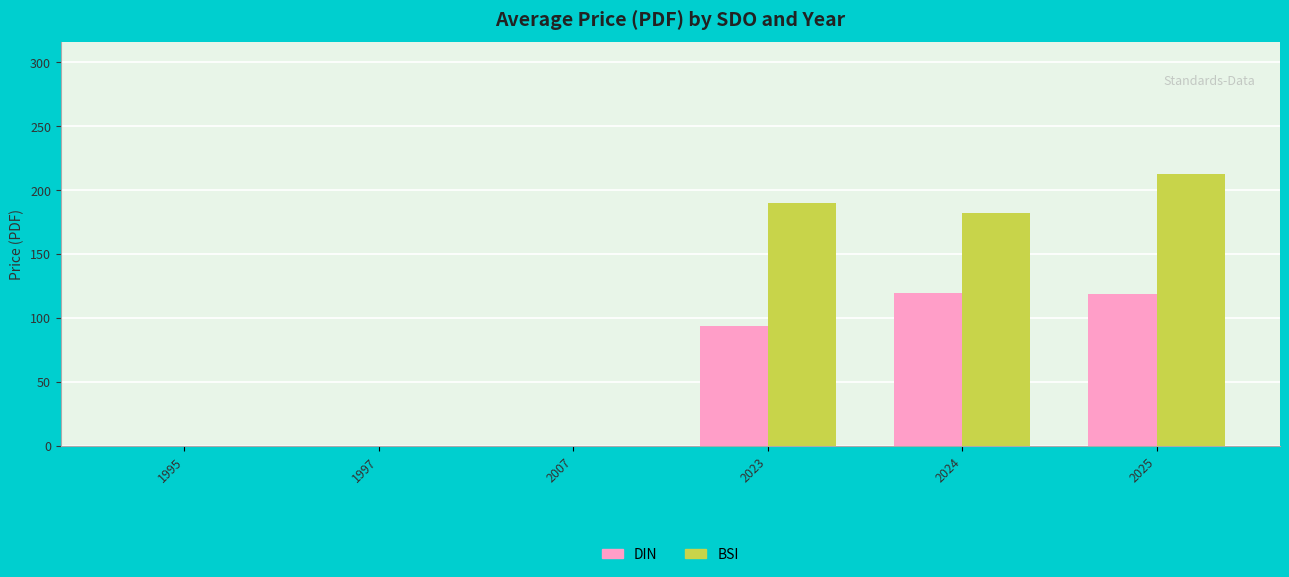

Are the bars grouped side by side (vs. stacked)?

Yes